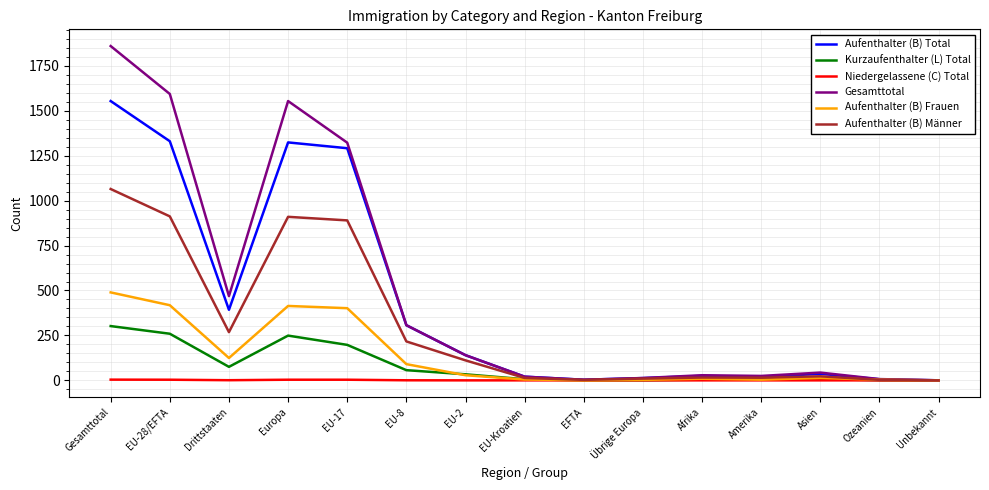

The value of Aufenthalter (B) Männer at Gesamttotal is 1064.6. True or false?

True